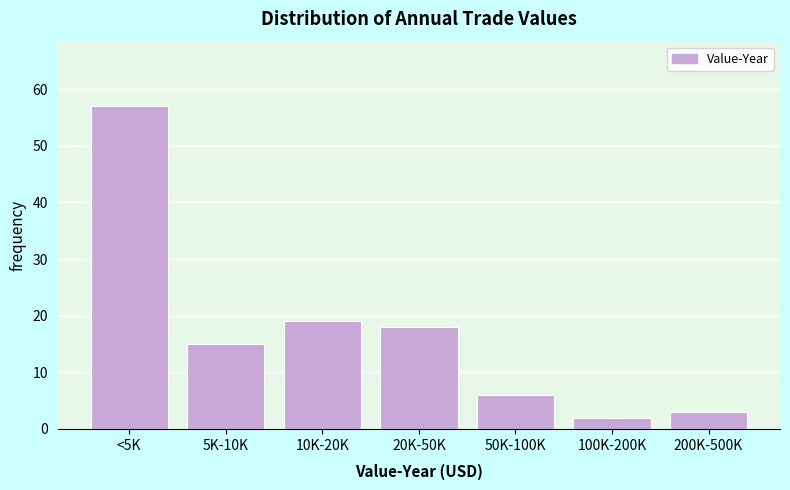

Reading left to right, list all the values displayed in this chart.

57	15	19	18	6	2	3